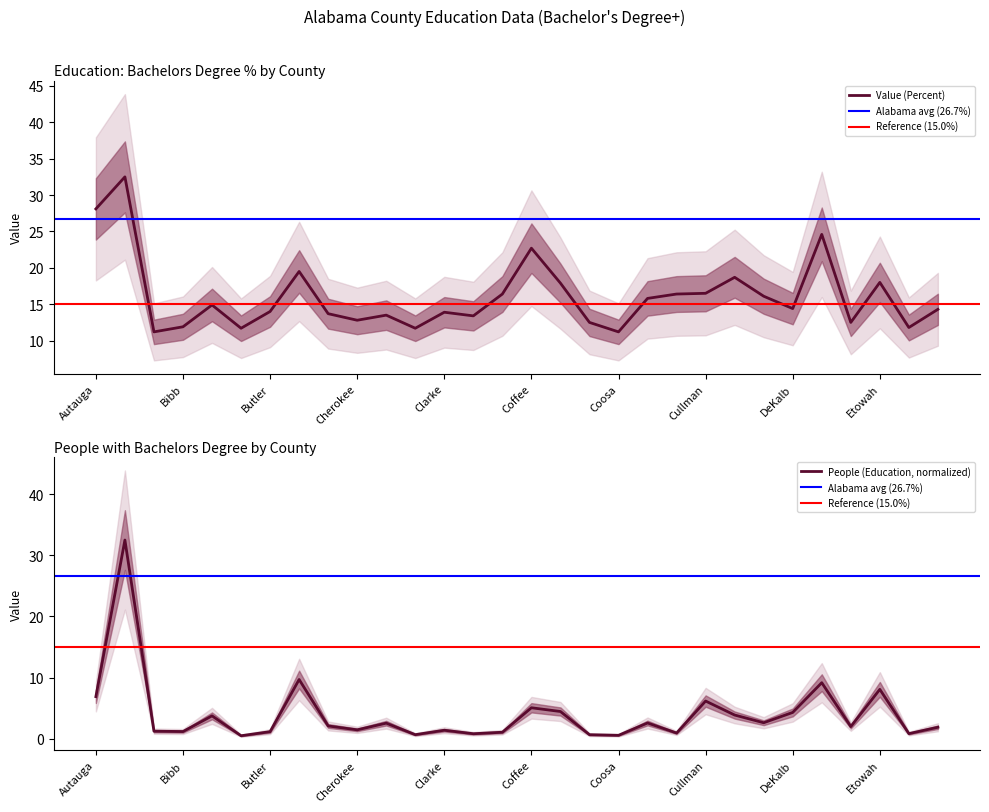

At which label does Value (Percent) reach its minimum?

Barbour